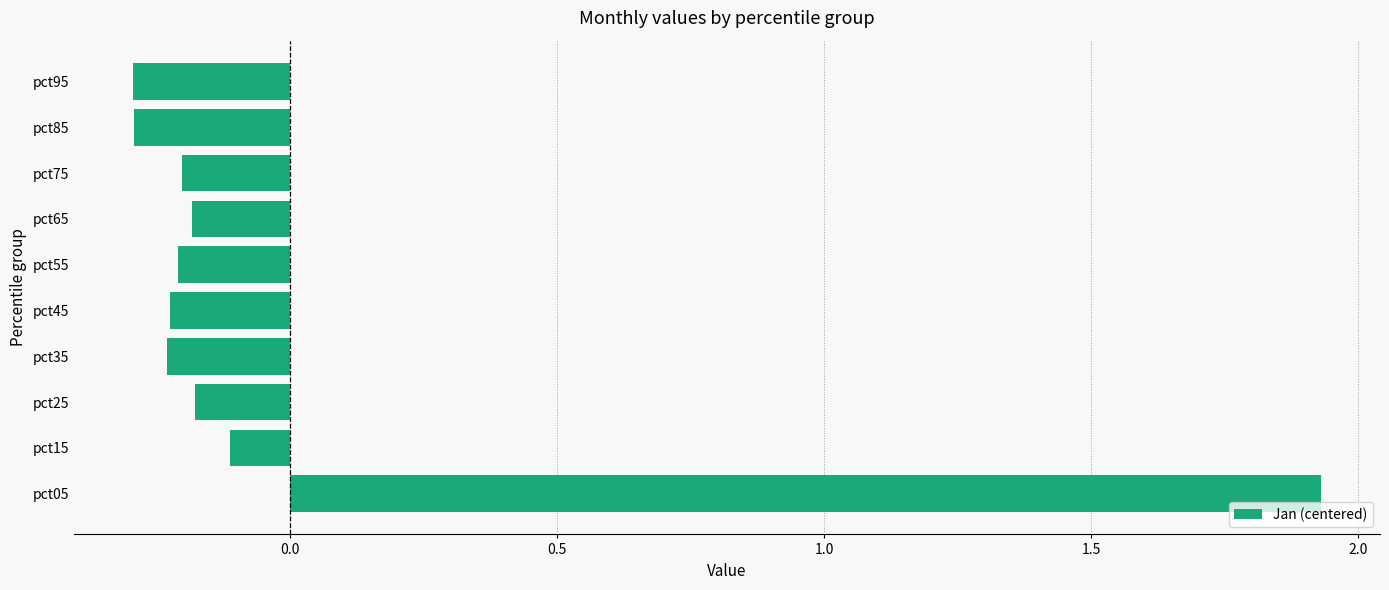

Where is the data nearest to the value 0?

pct15